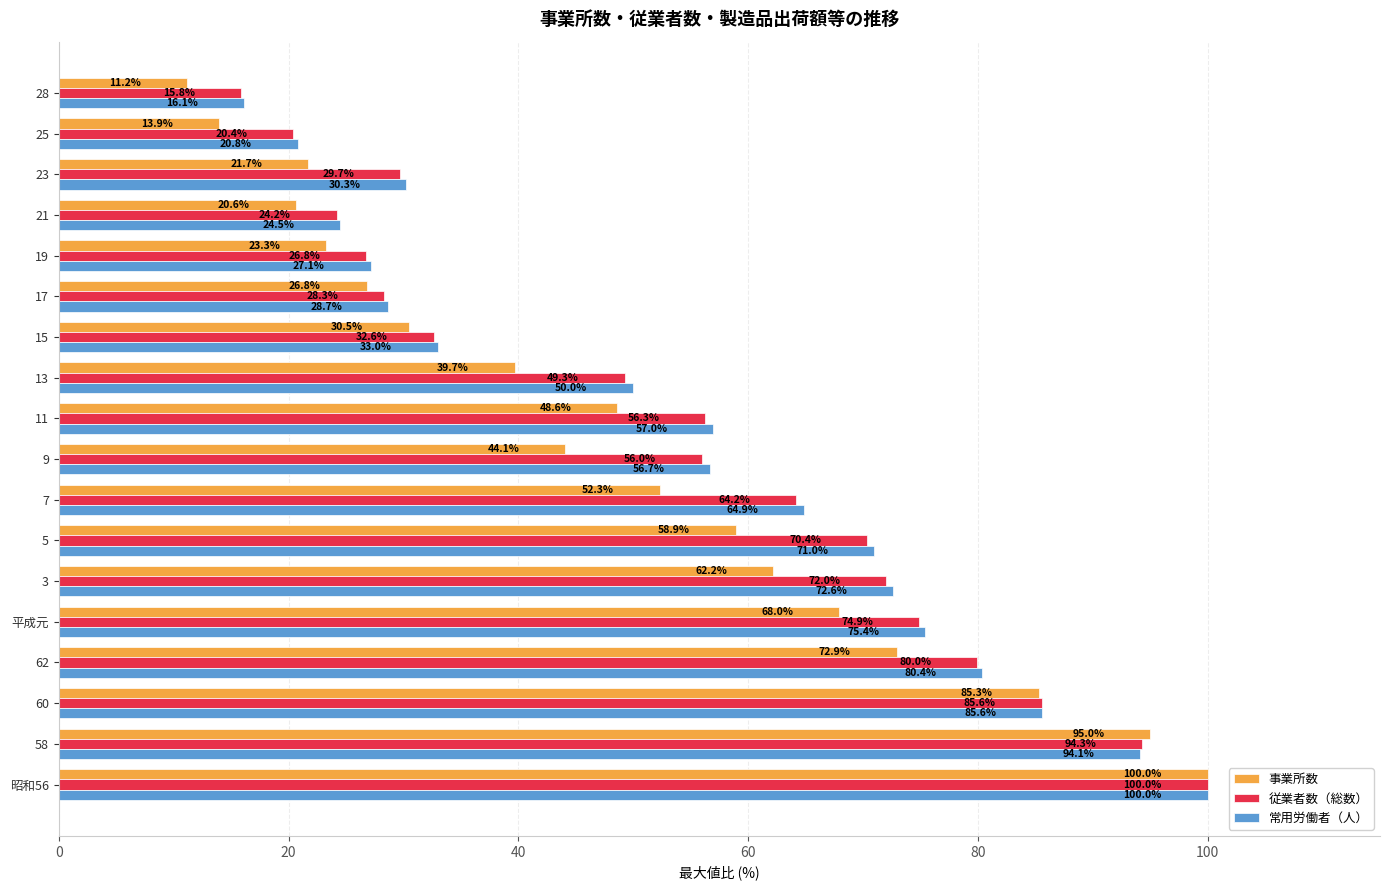

What value does the 従業者数（総数） series have at 23?

29.7